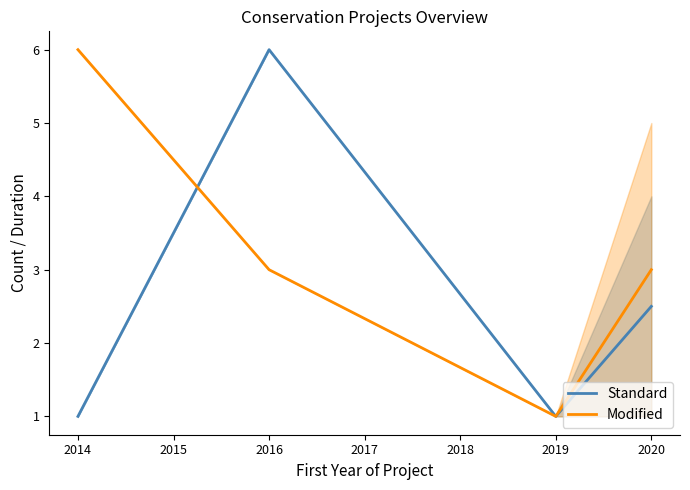

What are all the series names shown in the legend?

Standard, Modified